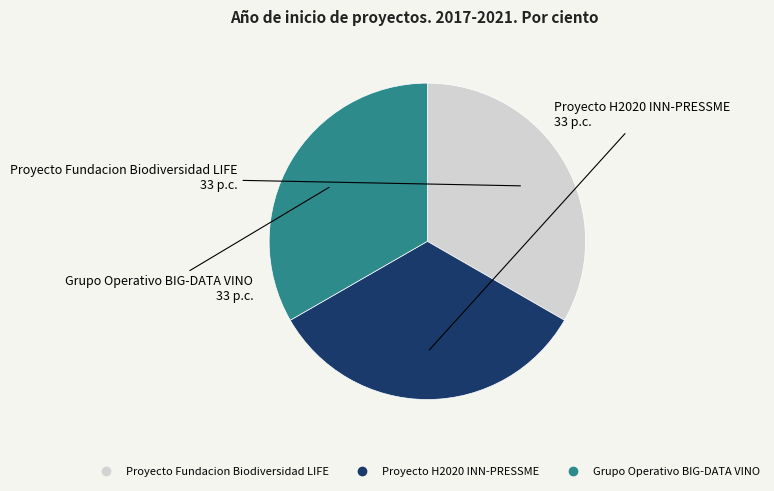

Is the sum of Proyecto Fundacion Biodiversidad LIFE and Proyecto H2020 INN-PRESSME greater than half?

Yes